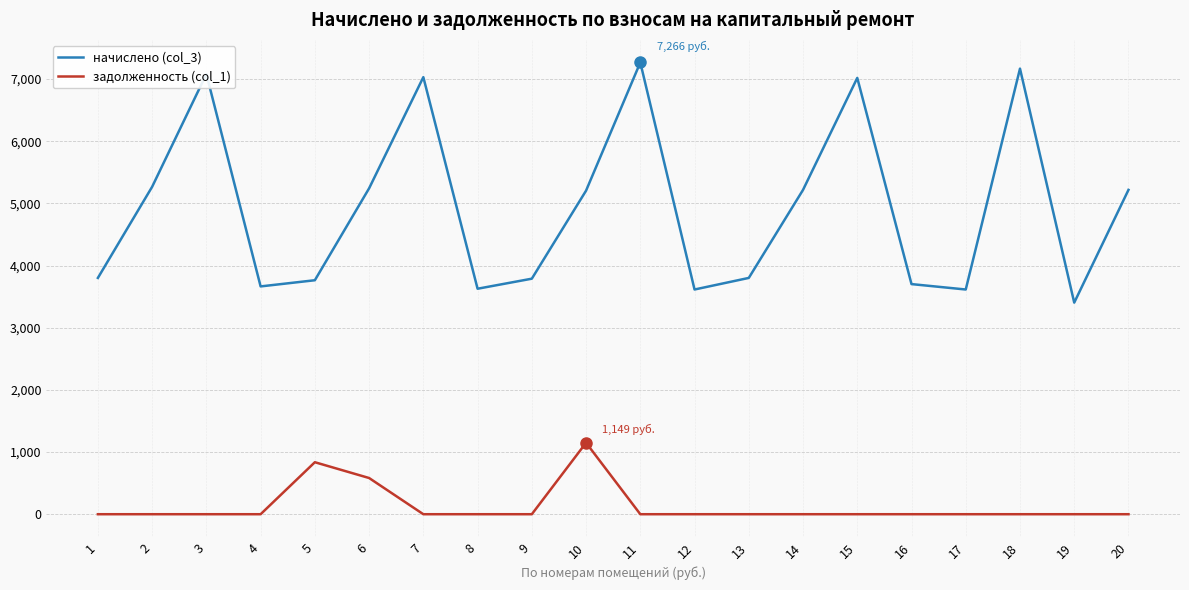

How many lines are shown in the chart?

2